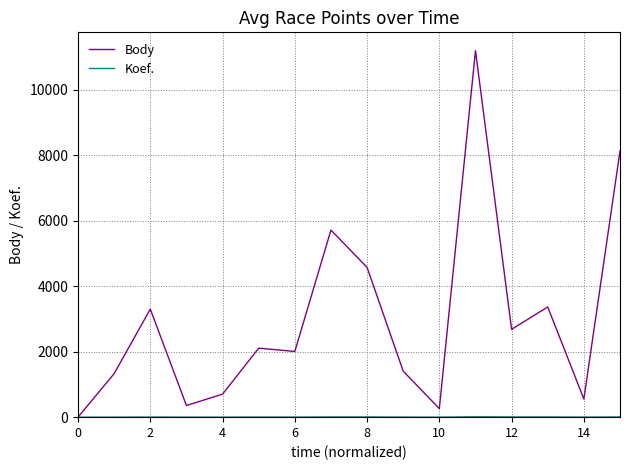

What is the maximum value shown in the chart?

11202